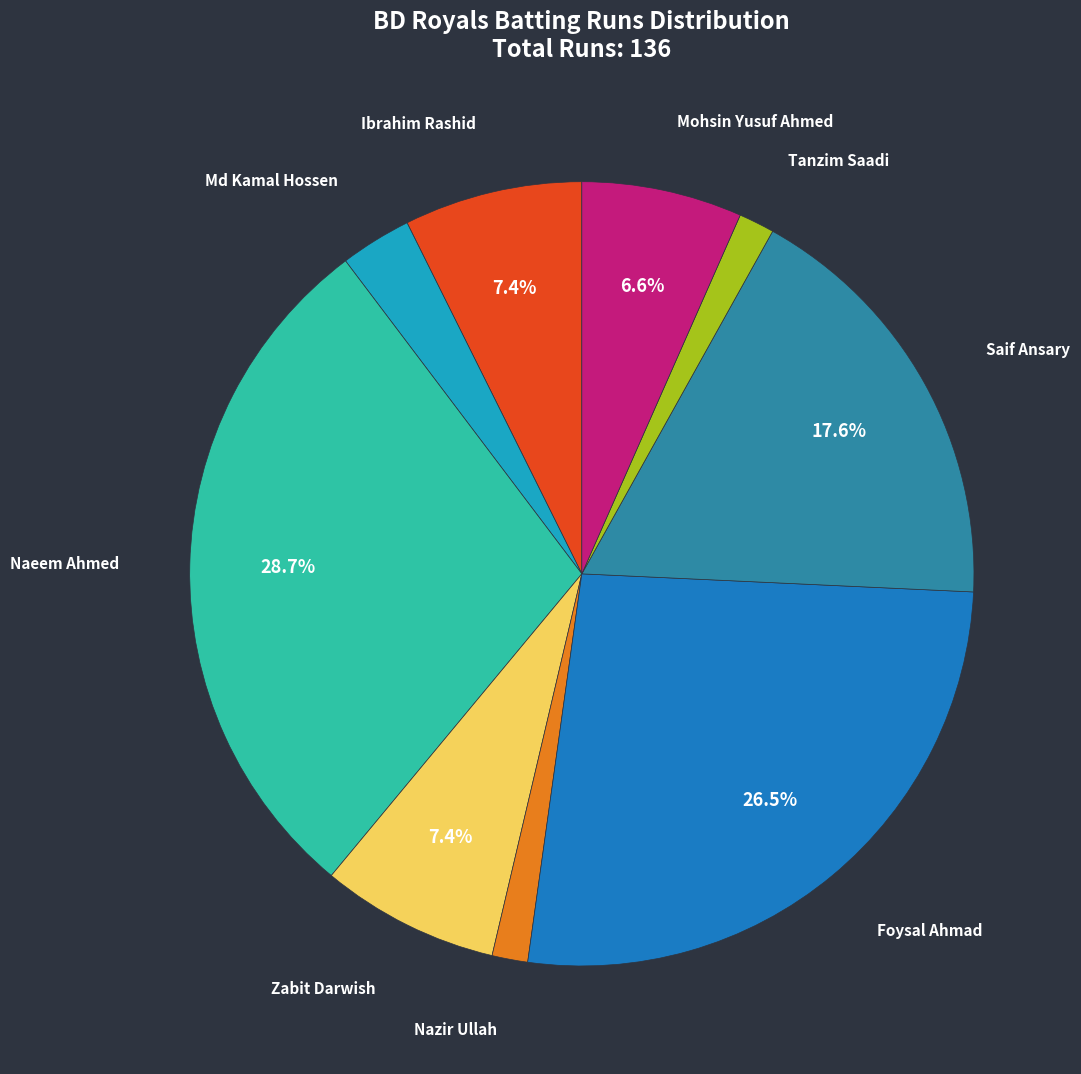

Does any single category account for the majority?

No